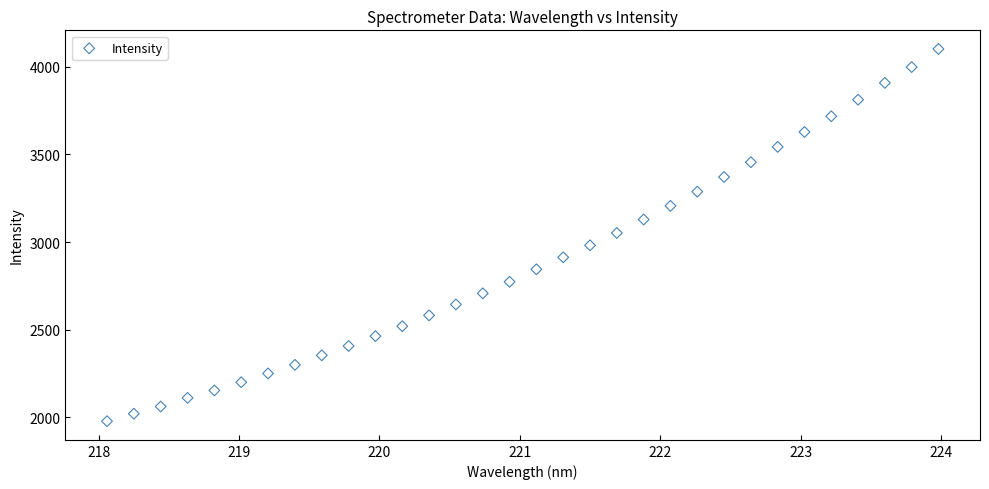

What is the range of X values (max minus min)?

5.9